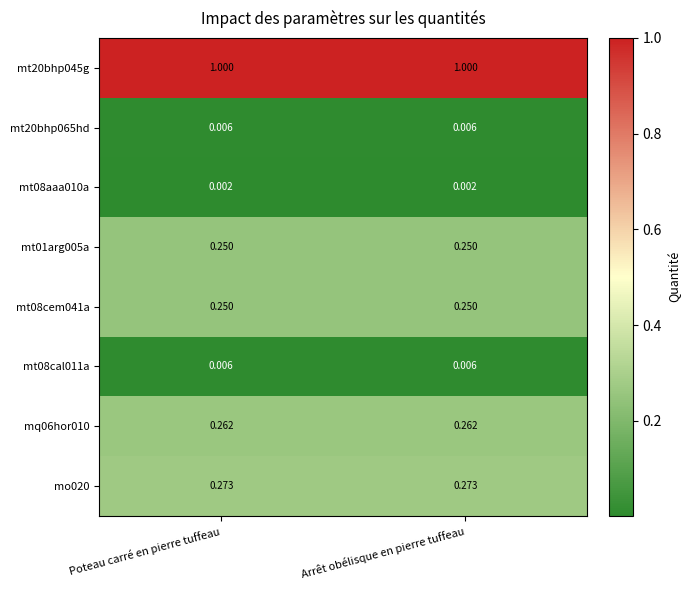

What is the spread (max minus min) of values at Arrêt obélisque en pierre tuffeau?

1.0